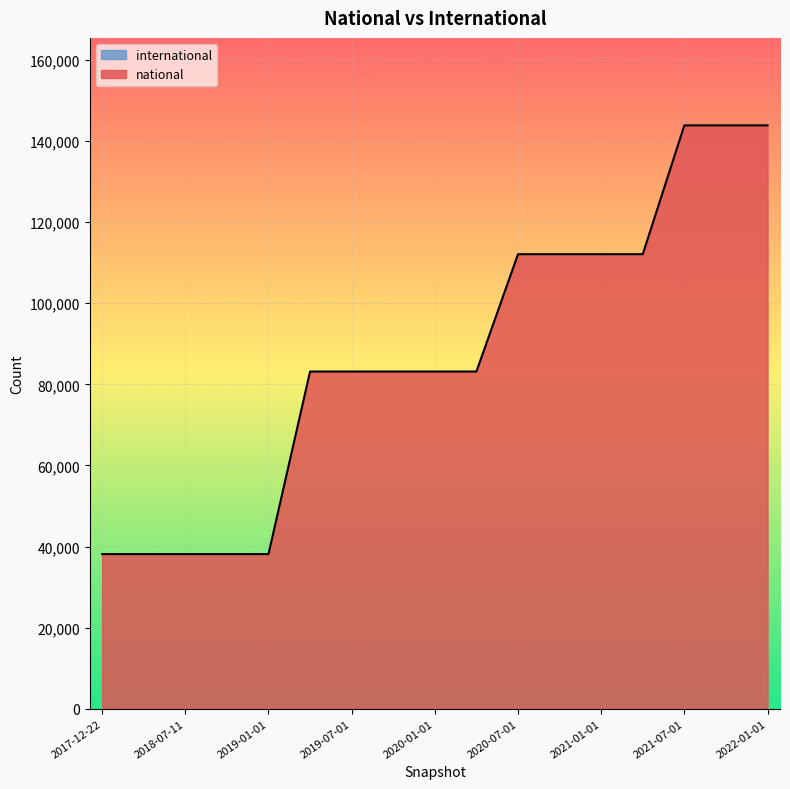

Which has a higher value, 2020-01-01 or 2017-12-22?

2020-01-01